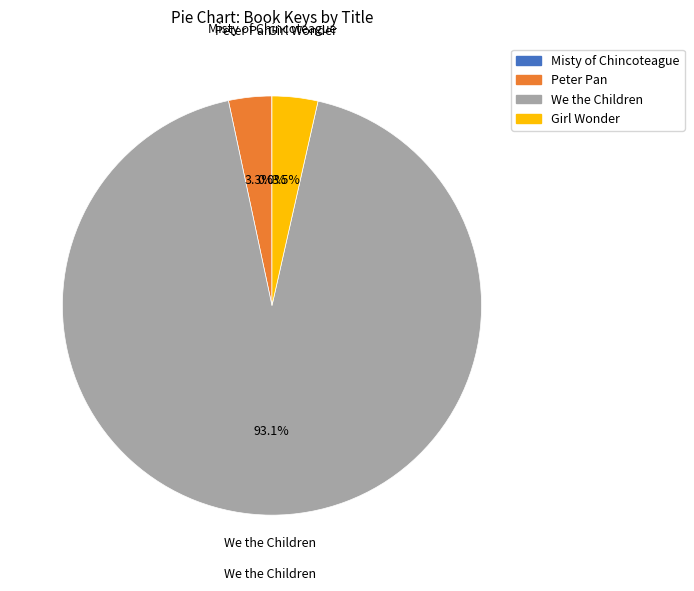

What is the ratio of the value at Girl Wonder to the value at Peter Pan?

1.1